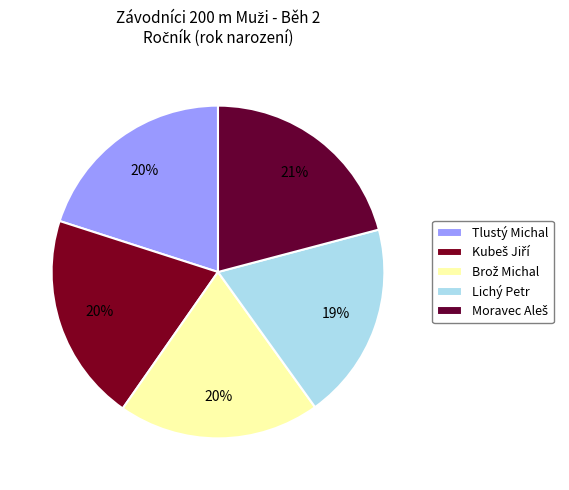

To the nearest percent, what percentage of the pie is Moravec Aleš?

21%